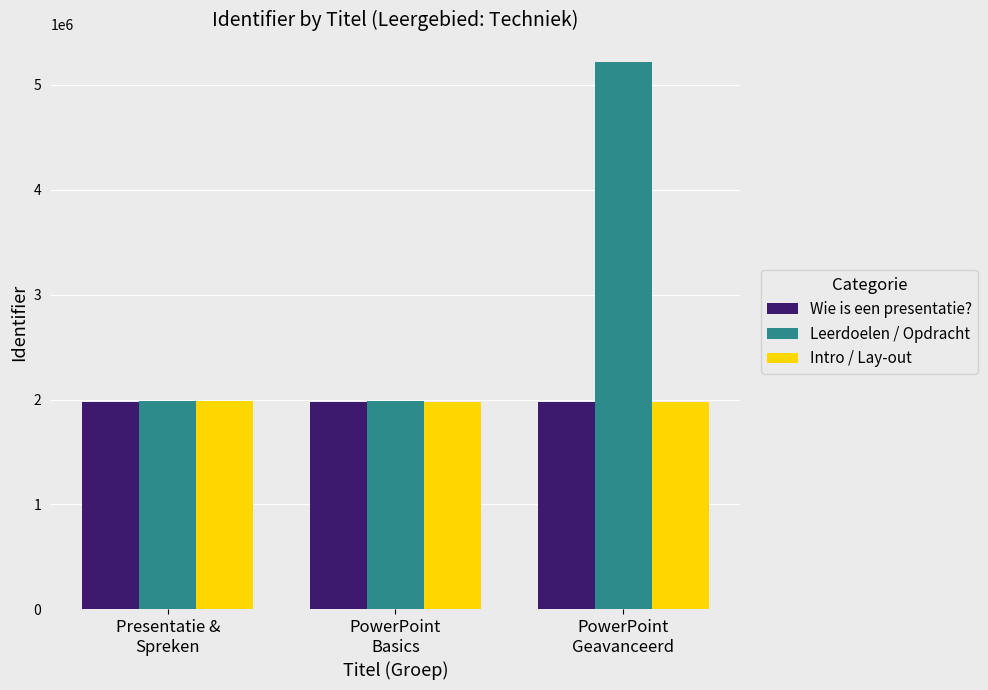

How many data points in Intro / Lay-out are less than 1972593?

1